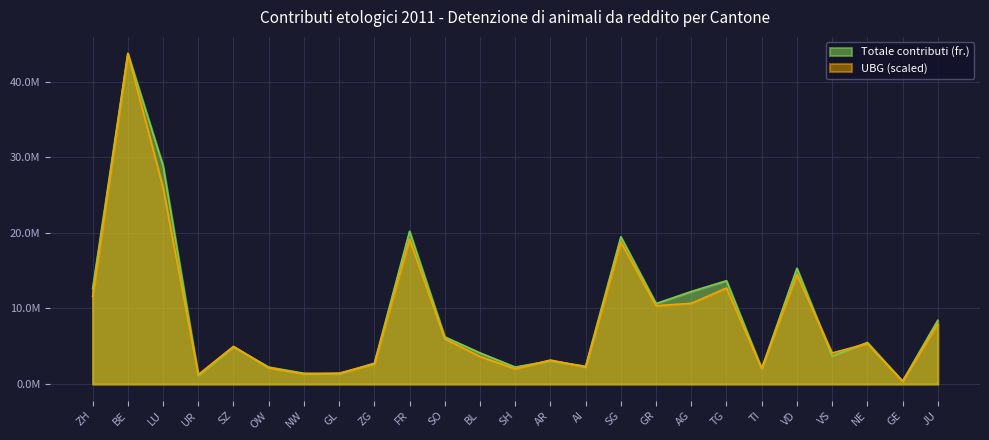

How many values in the UBG series exceed 4984155?

13